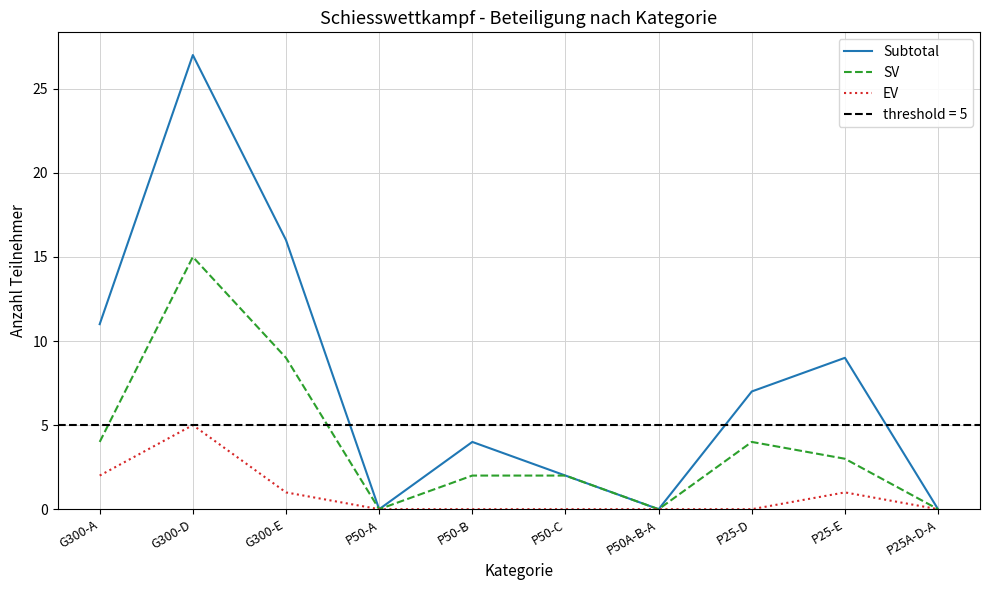

The value of EV at P50A-B-A is 0. True or false?

True